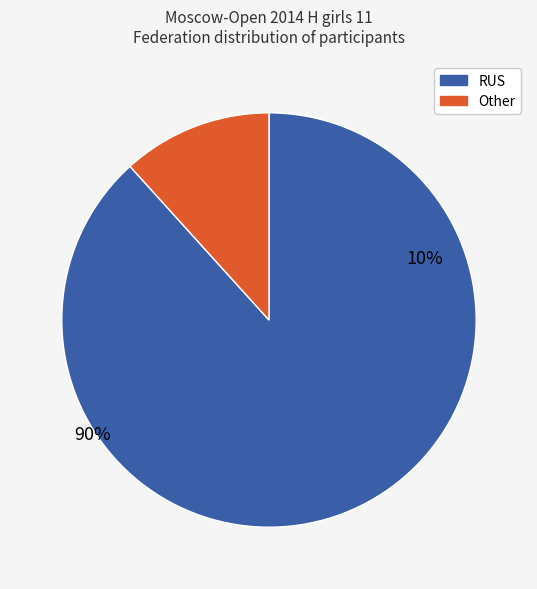

How many slices are in this pie chart?

2